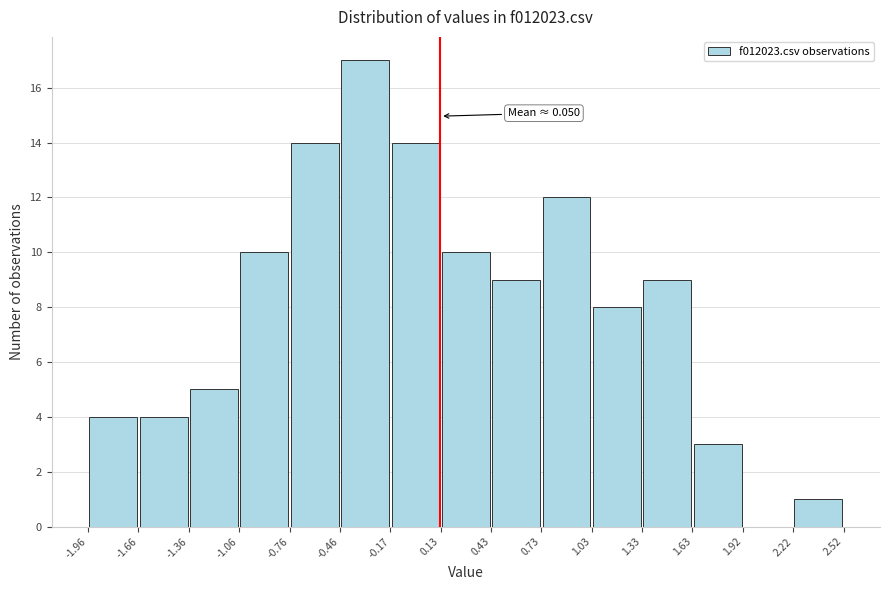

Over which range of the x-axis is the bar tallest?

-0.46 to -0.17